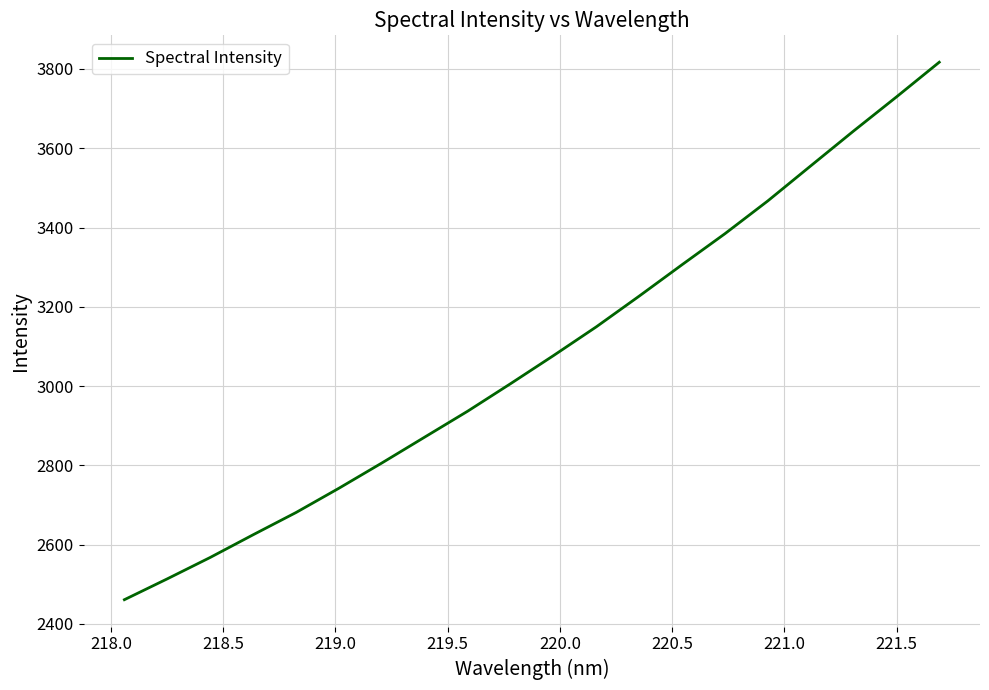

What is the maximum value shown in the chart?

3817.1